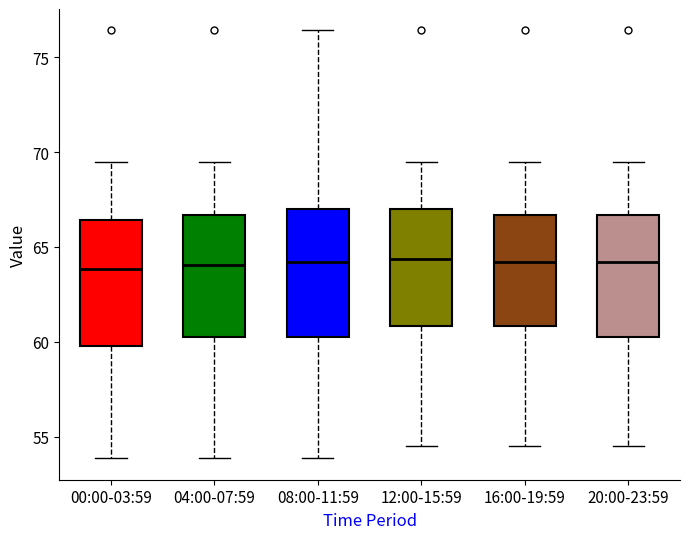

Reading left to right, transcribe this box plot: for each box, give where its median line is, the range the box spans, and where its two whiskers end, as read against the y-axis. The values are not printed on the chart, so give them approximately, as read against the axis.

00:00-03:59: median 64.0, box 60.0 to 66.5, whiskers 54.0 to 69.5
04:00-07:59: median 64.0, box 60.5 to 66.5, whiskers 54.0 to 69.5
08:00-11:59: median 64.0, box 60.5 to 67.0, whiskers 54.0 to 76.5
12:00-15:59: median 64.5, box 61.0 to 67.0, whiskers 54.5 to 69.5
16:00-19:59: median 64.0, box 61.0 to 66.5, whiskers 54.5 to 69.5
20:00-23:59: median 64.0, box 60.5 to 66.5, whiskers 54.5 to 69.5